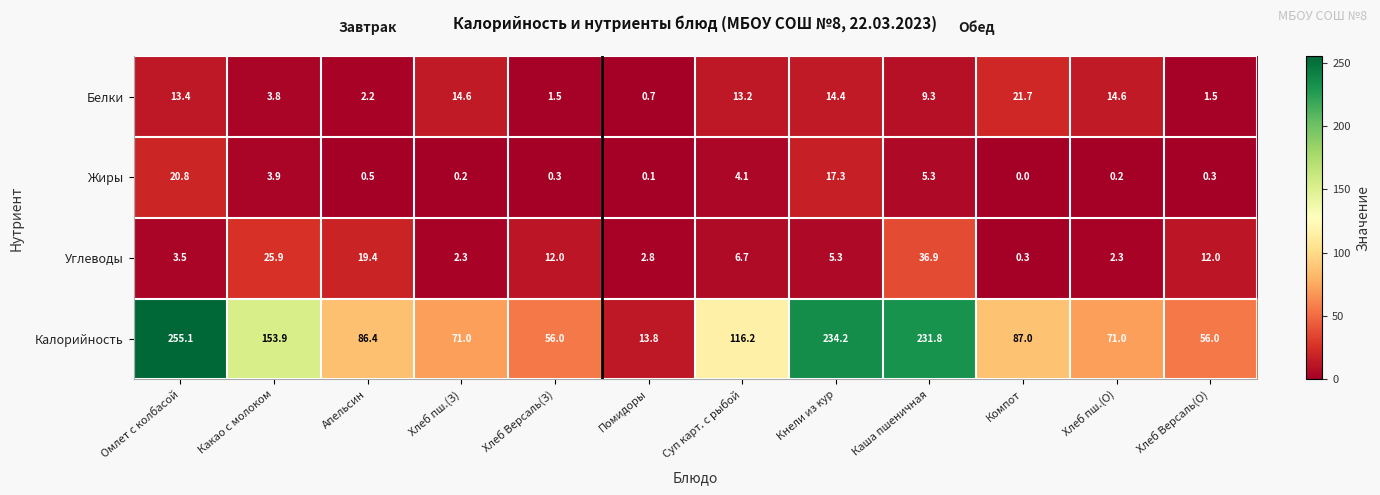

What is the difference between the Углеводы values at Помидоры and Хлеб пш.(З)?

0.5